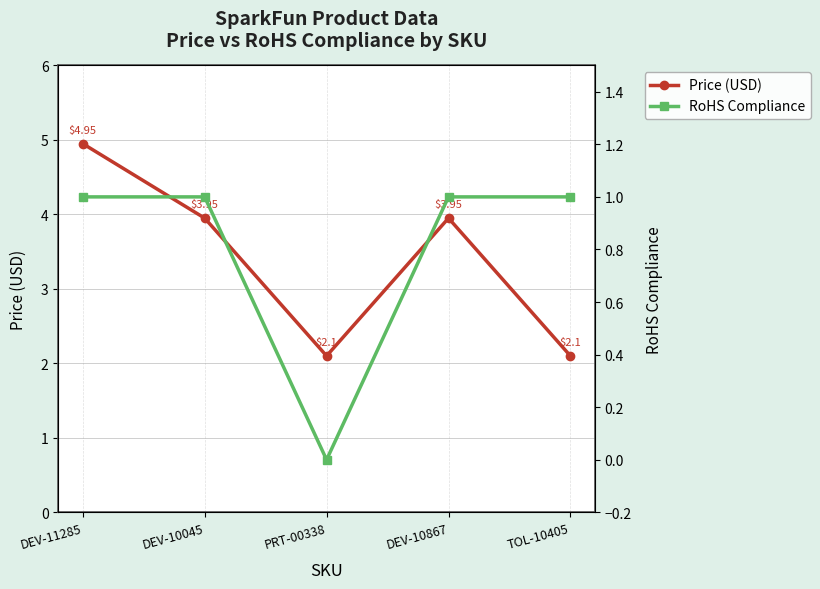

At which category does Price (USD) reach its first local valley?

PRT-00338